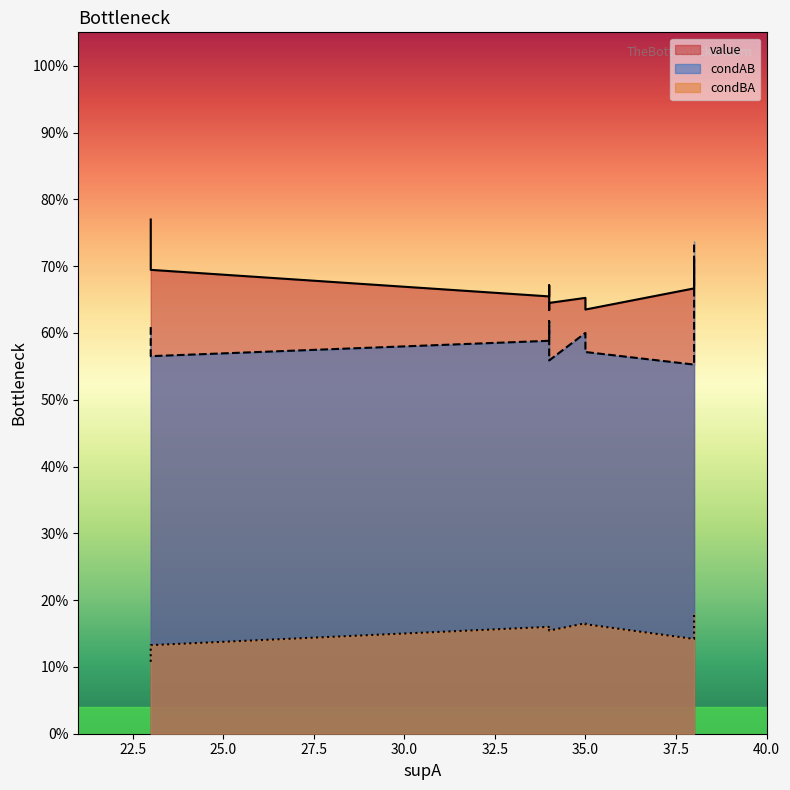

The value of value at 23 is 1.0. True or false?

False